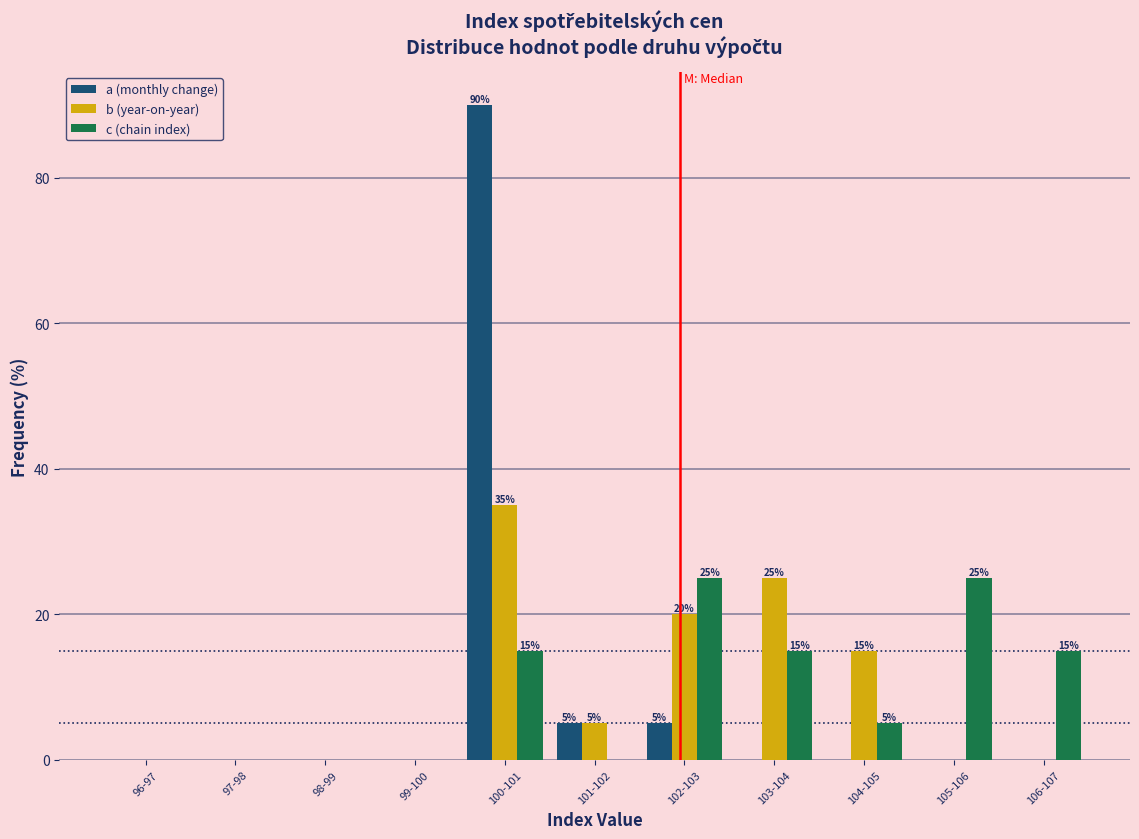

At which category is the sum across all series the highest?

100-101